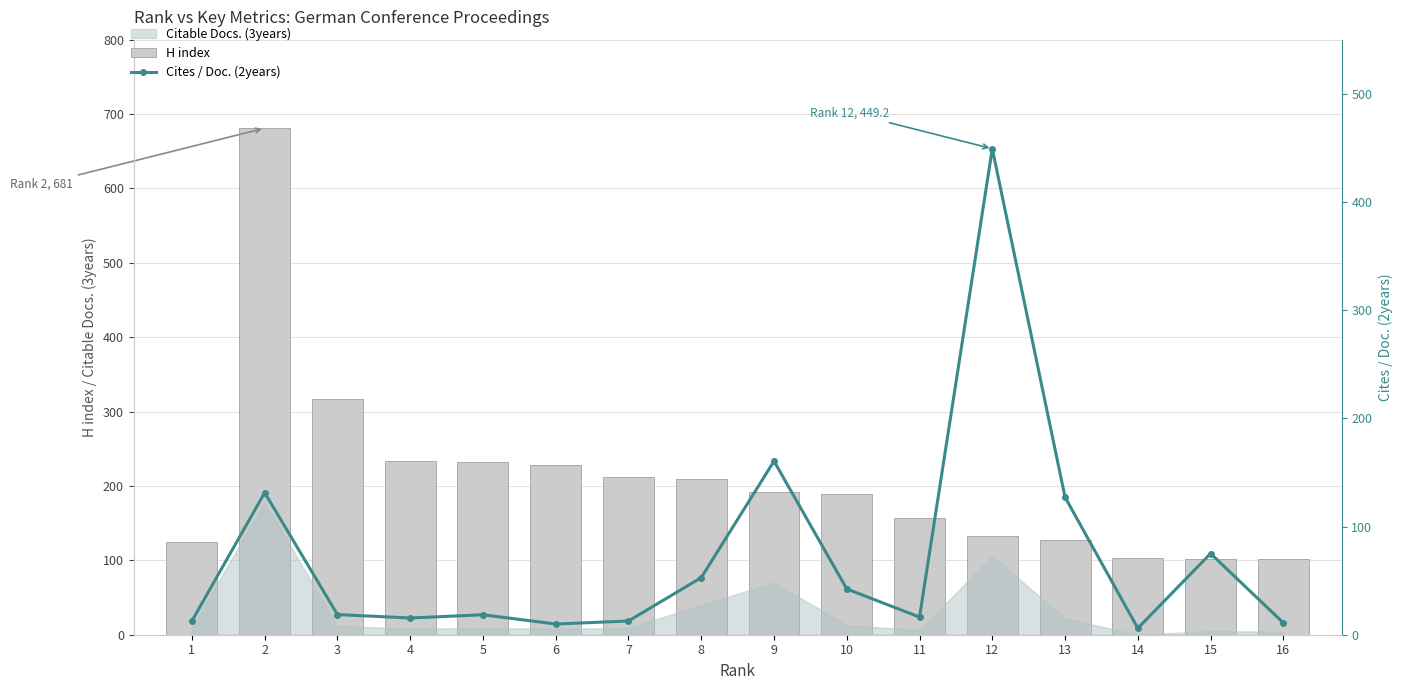

What is the value of the H index bar at the 12th from the left?

232.0